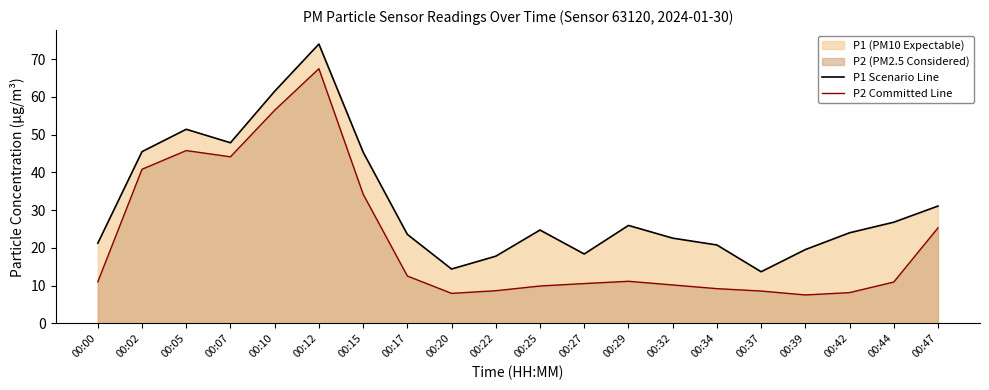

How many interior local valleys does the P2 Committed Line series have?

3